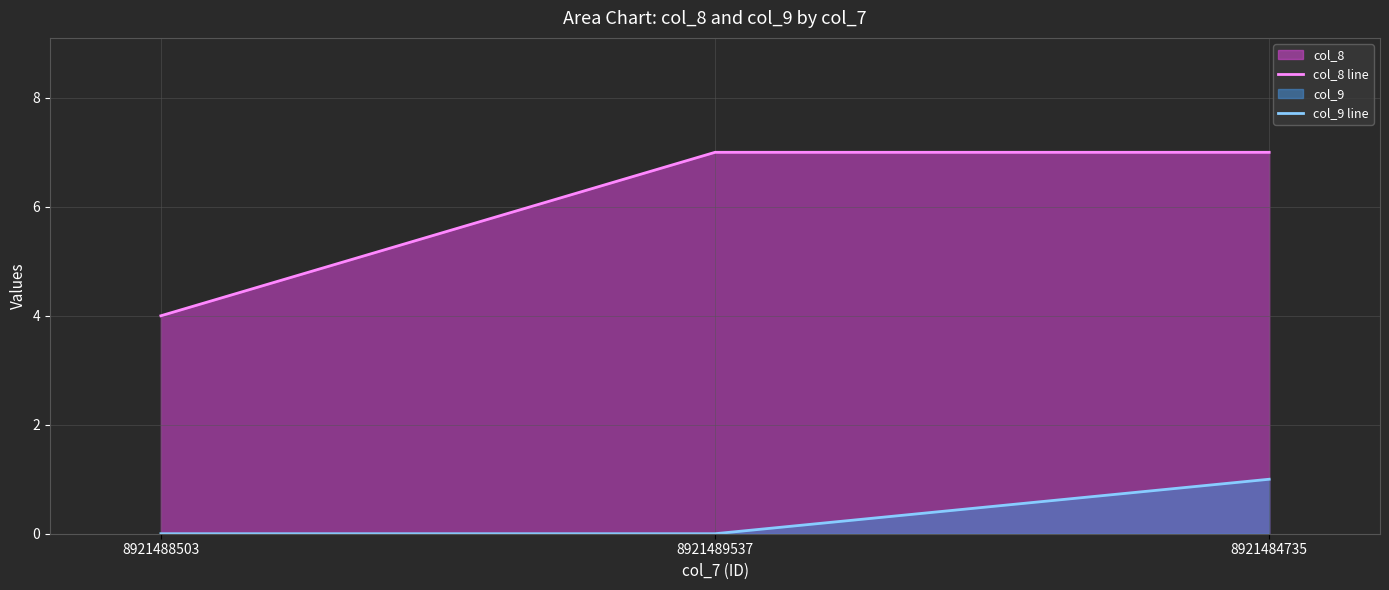

Reading left to right, transcribe all the data shown in this chart.

col_8 line: 4	7	7
col_9 line: 0	0	1